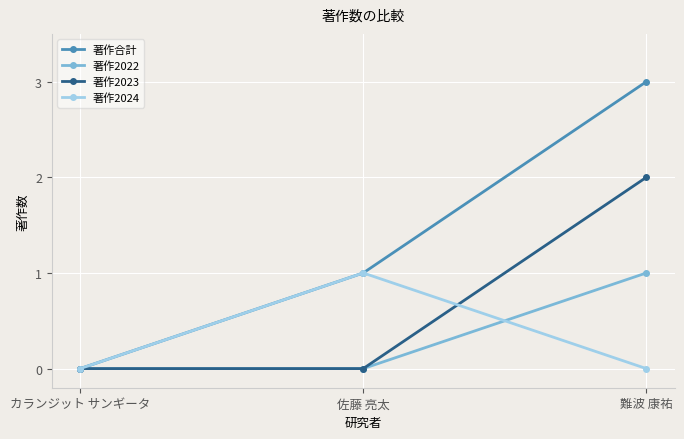

What are all the series names shown in the legend?

著作合計, 著作2022, 著作2023, 著作2024